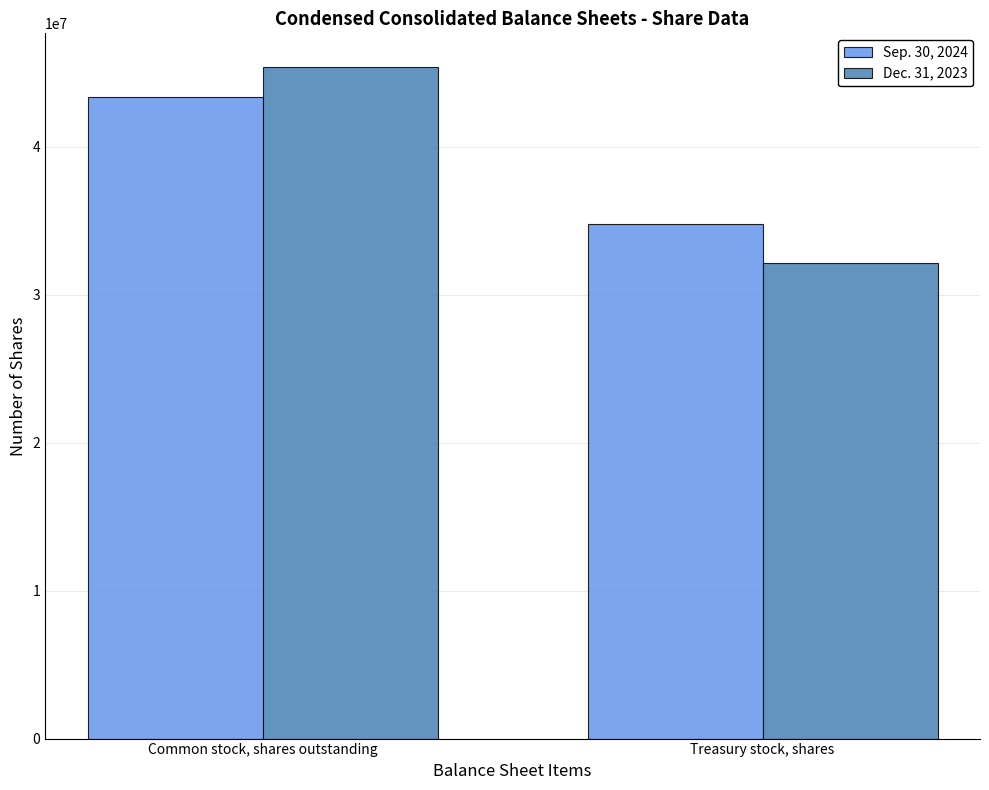

What is the spread (max minus min) of values at Treasury stock, shares?

2667454